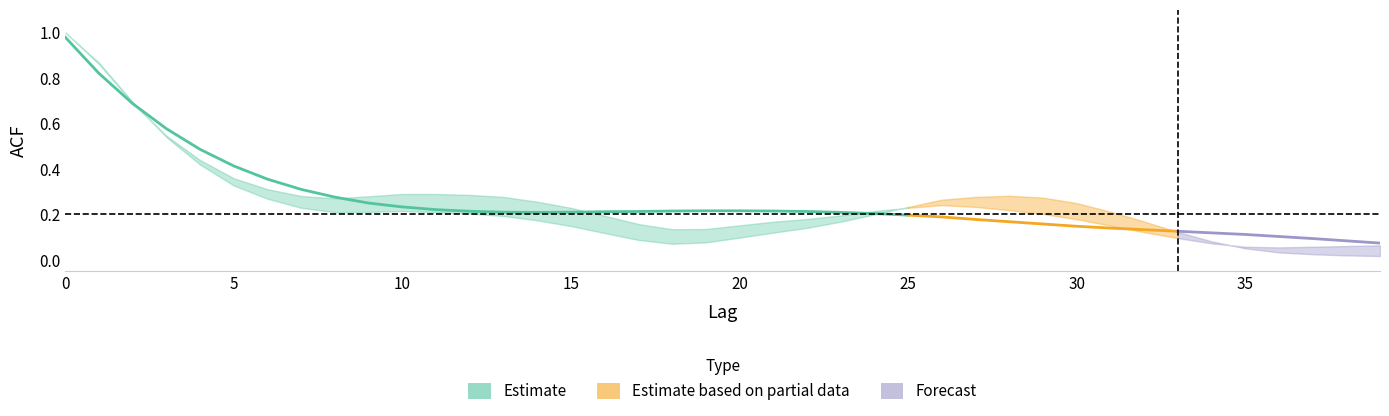

The acf_li series shows 0.1 at 33. True or false?

True